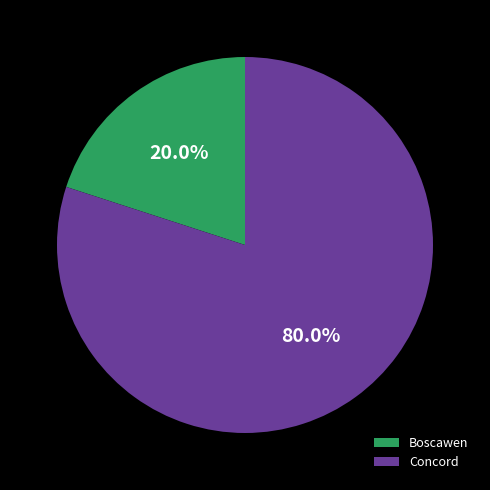

Rank the categories by value from lowest to highest.

Boscawen, Concord